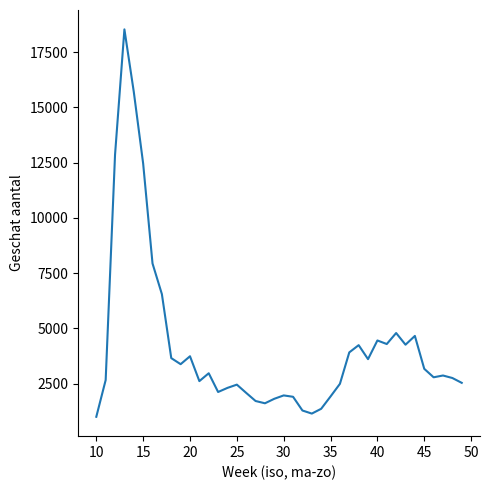

What is the greatest value displayed?

18529